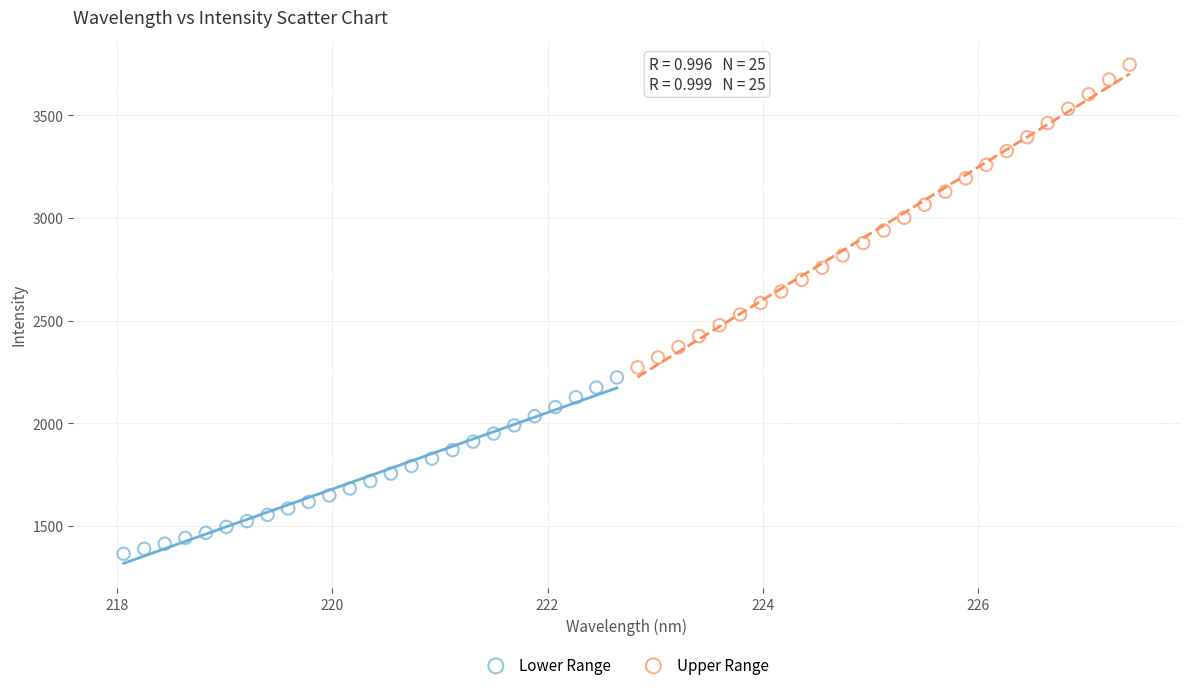

Which series reaches the minimum Y coordinate?

Lower Range